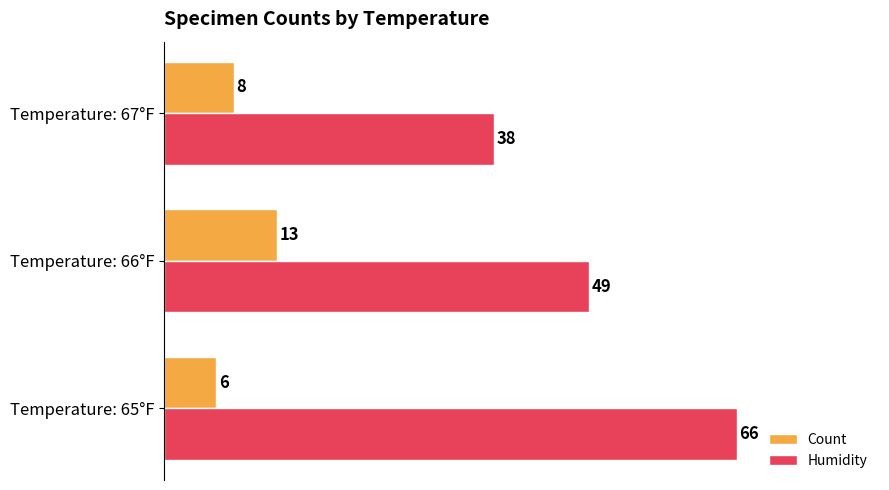

Between Temperature: 65°F and Temperature: 67°F, which series saw the biggest shift?

Humidity